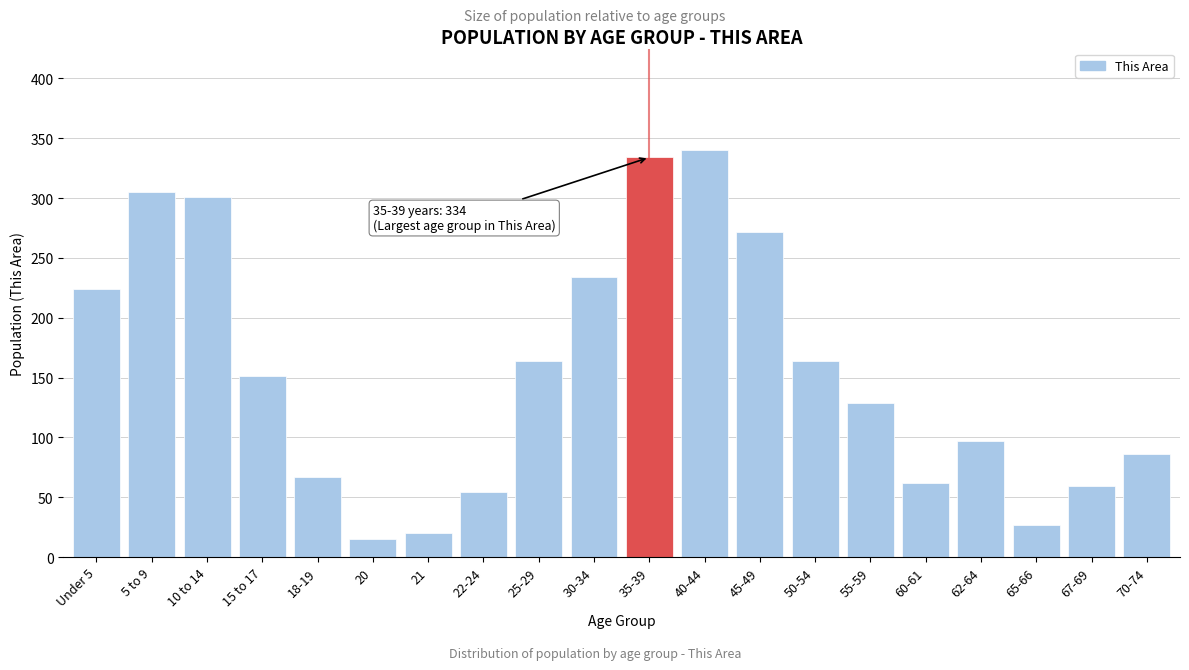

Reading left to right, extract all data points from this chart.

Under 5=224	5 to 9=305	10 to 14=301	15 to 17=151	18-19=67	20=15	21=20	22-24=54	25-29=164	30-34=234	35-39=334	40-44=340	45-49=272	50-54=164	55-59=129	60-61=62	62-64=97	65-66=27	67-69=59	70-74=86